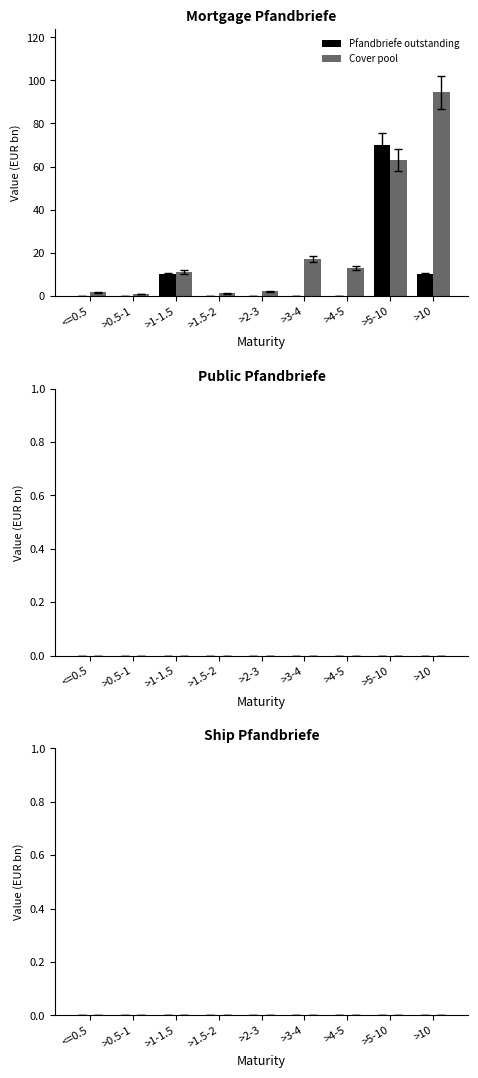

What is the sum of all Cover pool values?

204.3